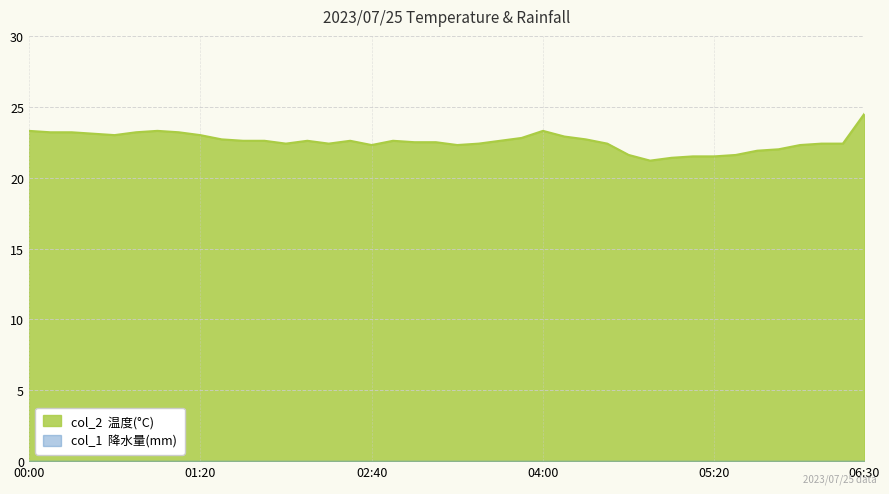

What is the greatest value displayed?

24.5